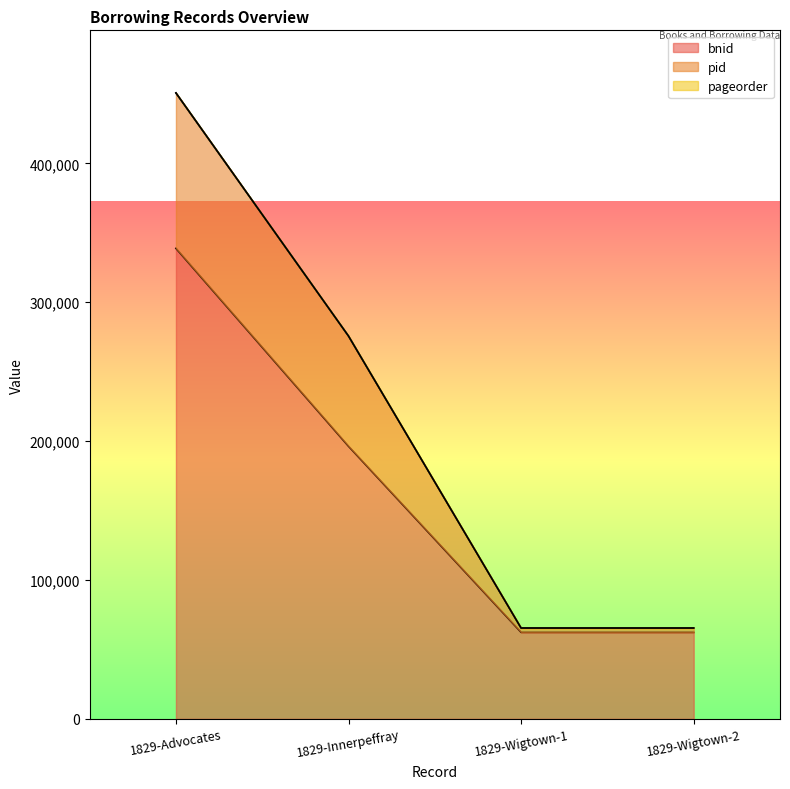

Read the bnid value at 1829-Wigtown-2.

62281